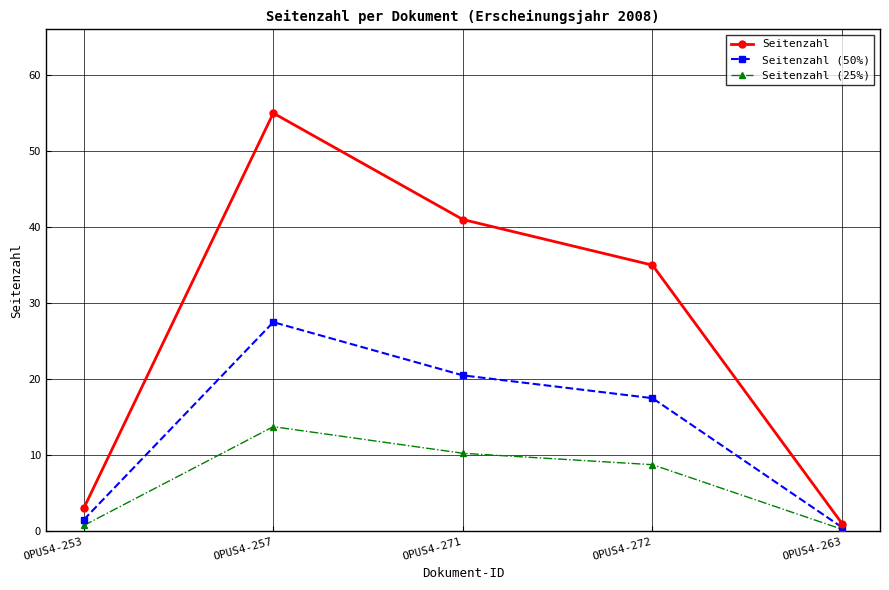

Is this an area chart (filled region under the line)?

No